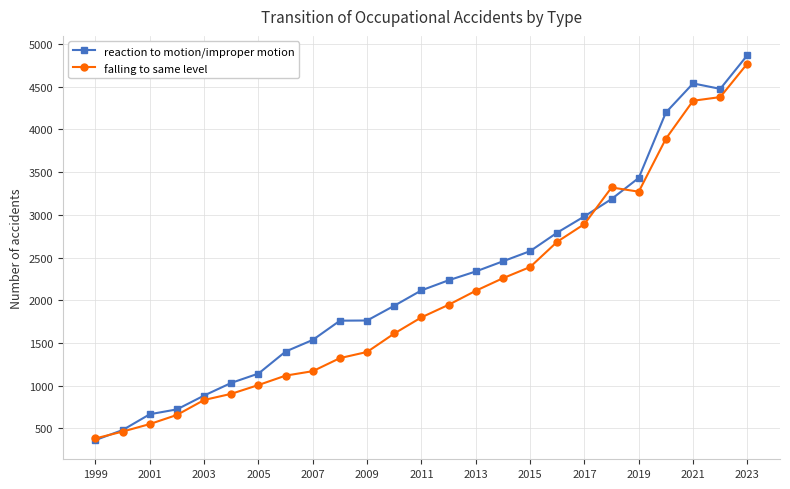

True or false: falling to same level has more than 0 interior local peaks.

True